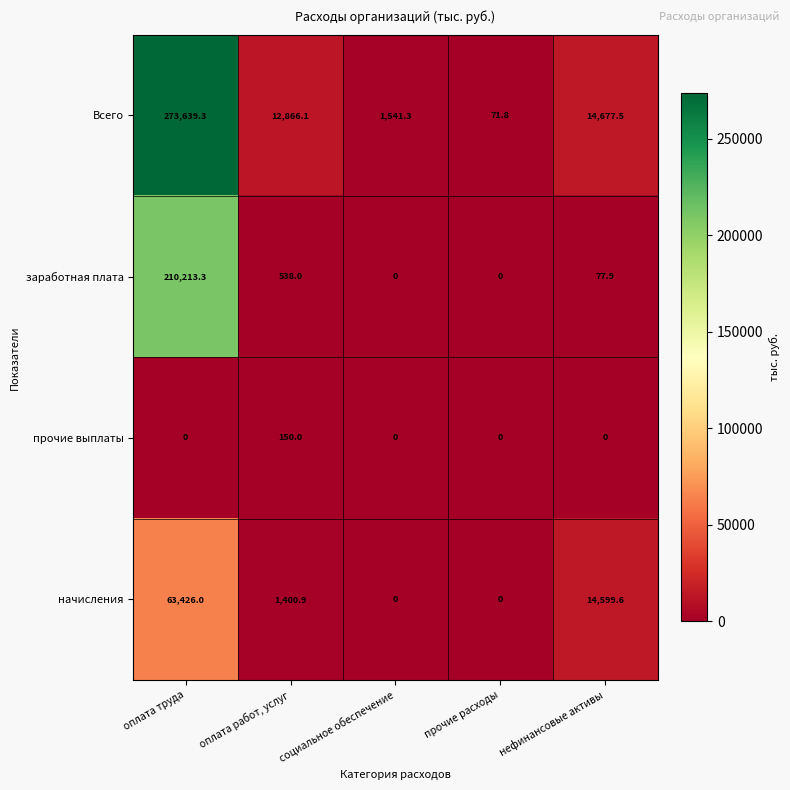

What is the average value of the начисления series?

15885.3